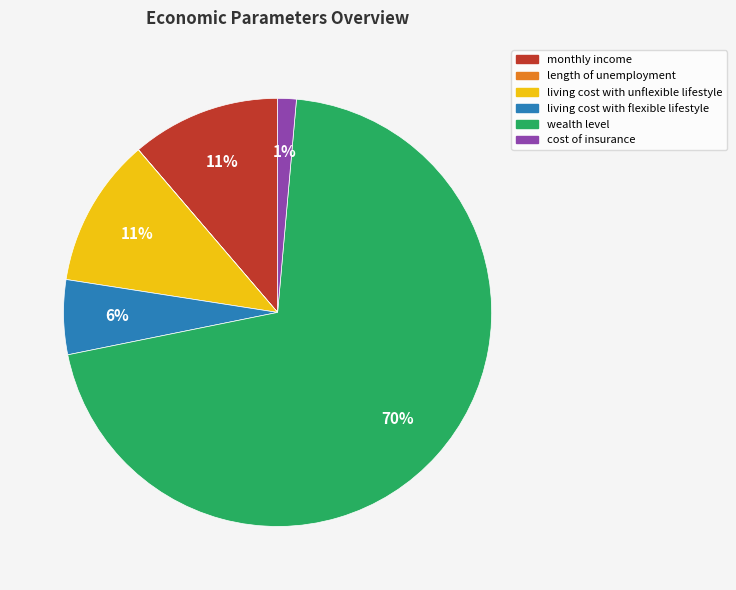

Between wealth level and monthly income, which is larger?

wealth level